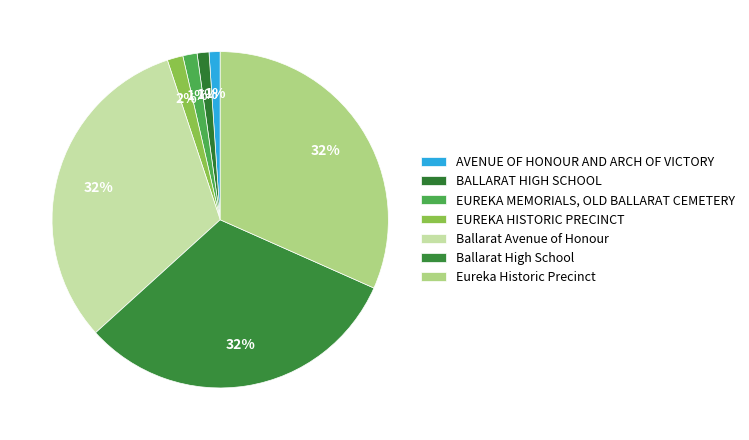

Is it true that Ballarat High School is 24% of the pie?

False